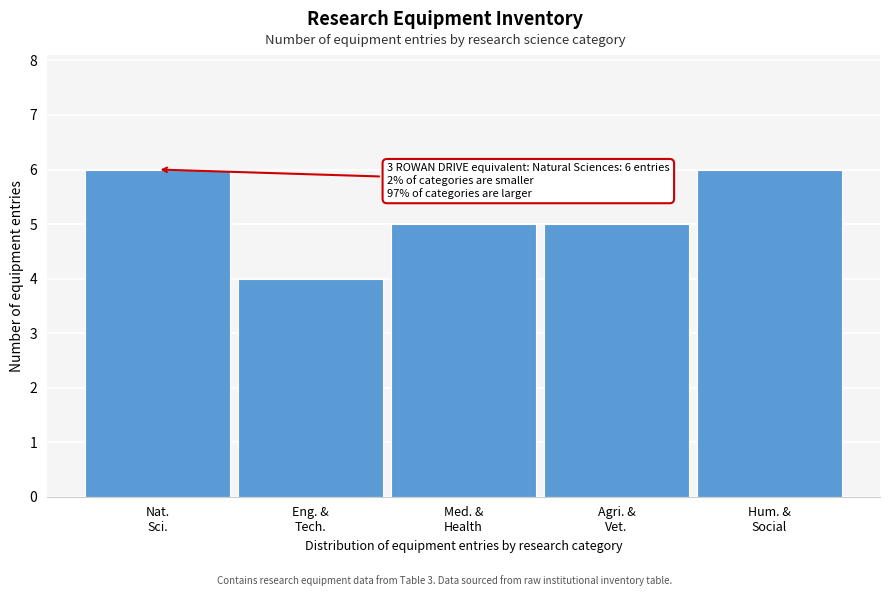

Reading left to right, extract all data points from this chart.

6	4	5	5	6